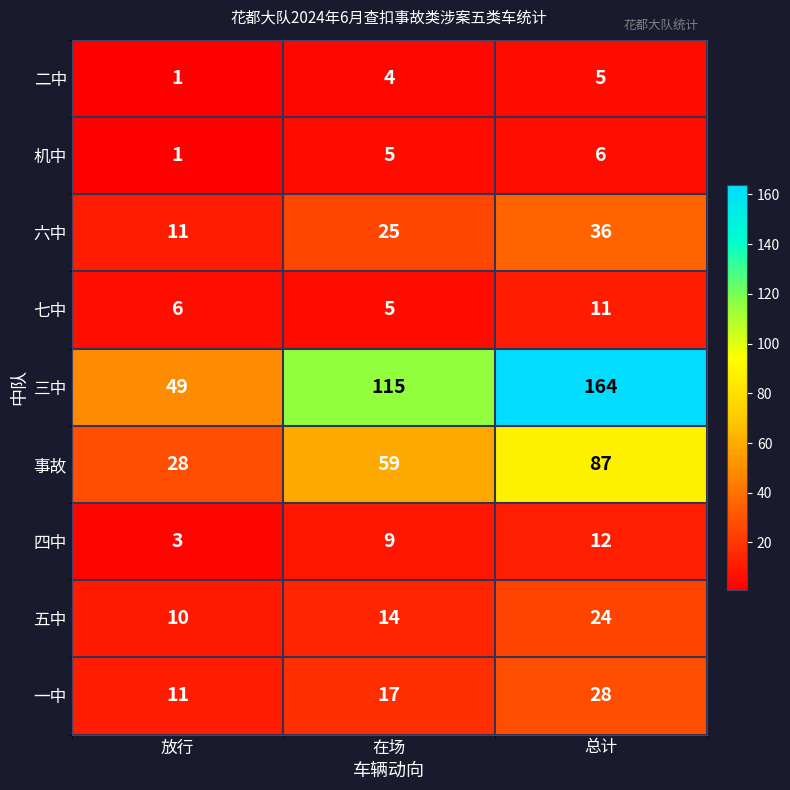

At which label is 三中 closest to 106?

在场